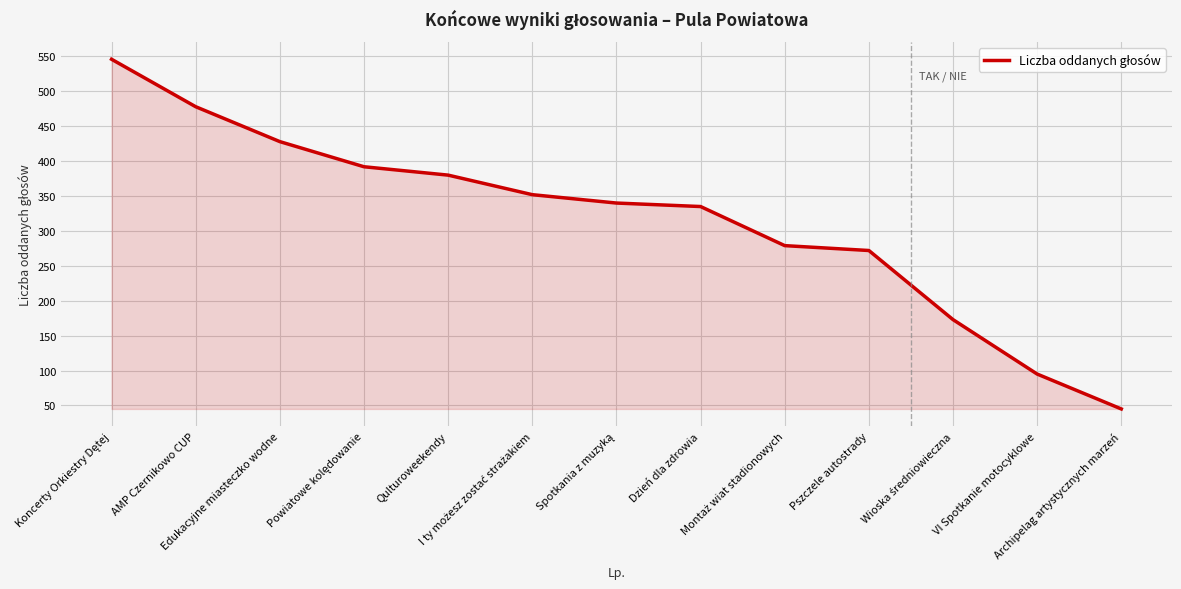

What is the maximum value shown in the chart?

546